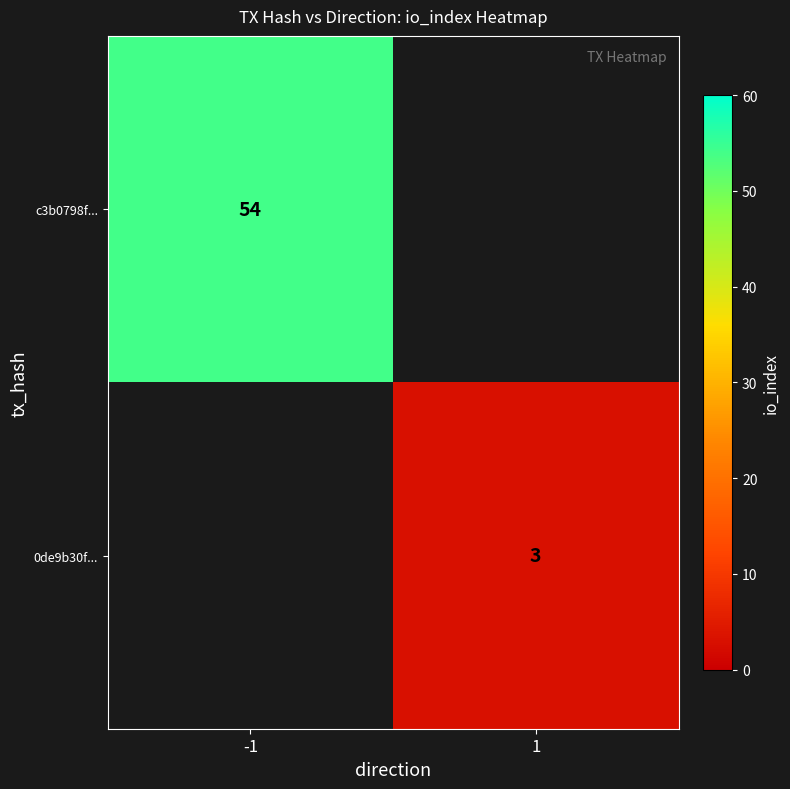

The value of c3b0798f... at -1 is 54. True or false?

True